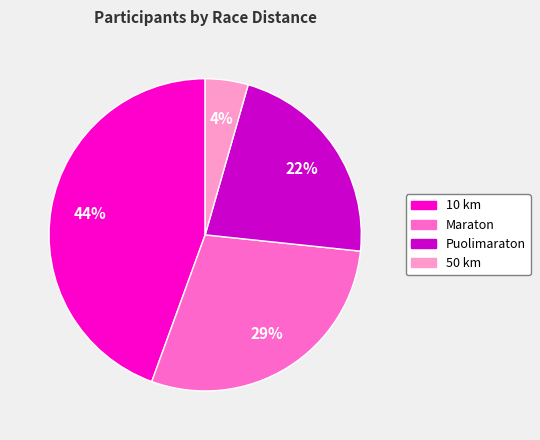

To the nearest percent, what is the difference between the 10 km and Puolimaraton slice percentages?

22%